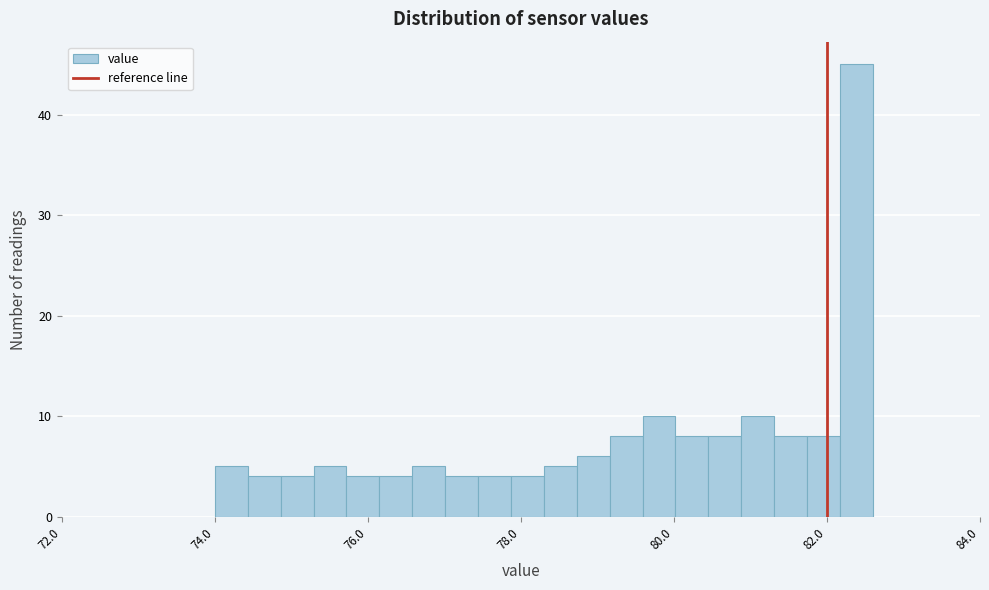

Read against the x-axis, roughly where is the centre of the tallest bar?

82.4